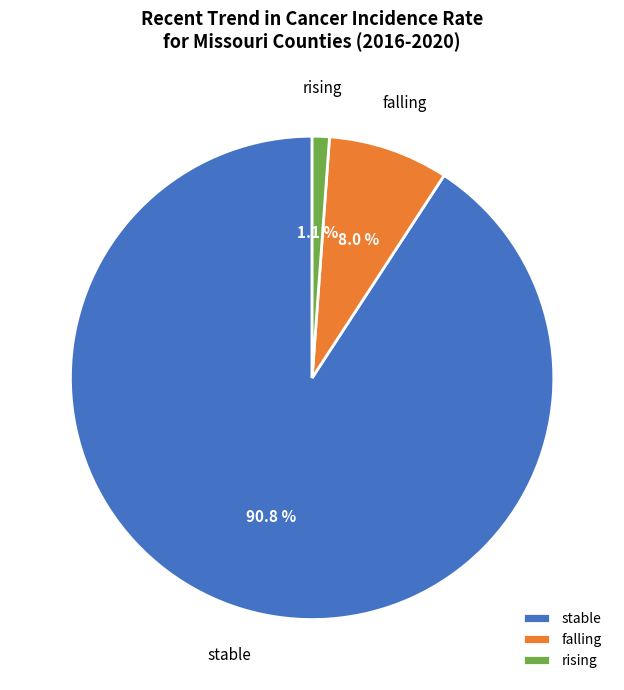

Do stable and rising together represent more than half of the pie?

Yes